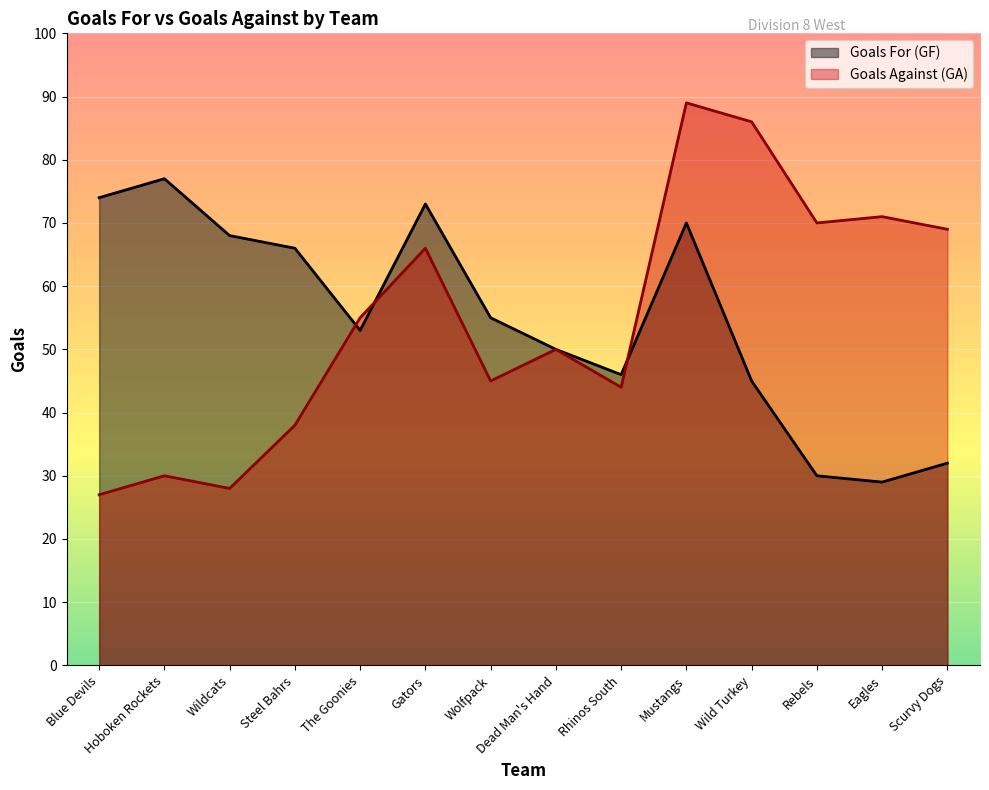

What is the sum of the Goals Against (GA) values at Eagles and Dead Man's Hand?

121